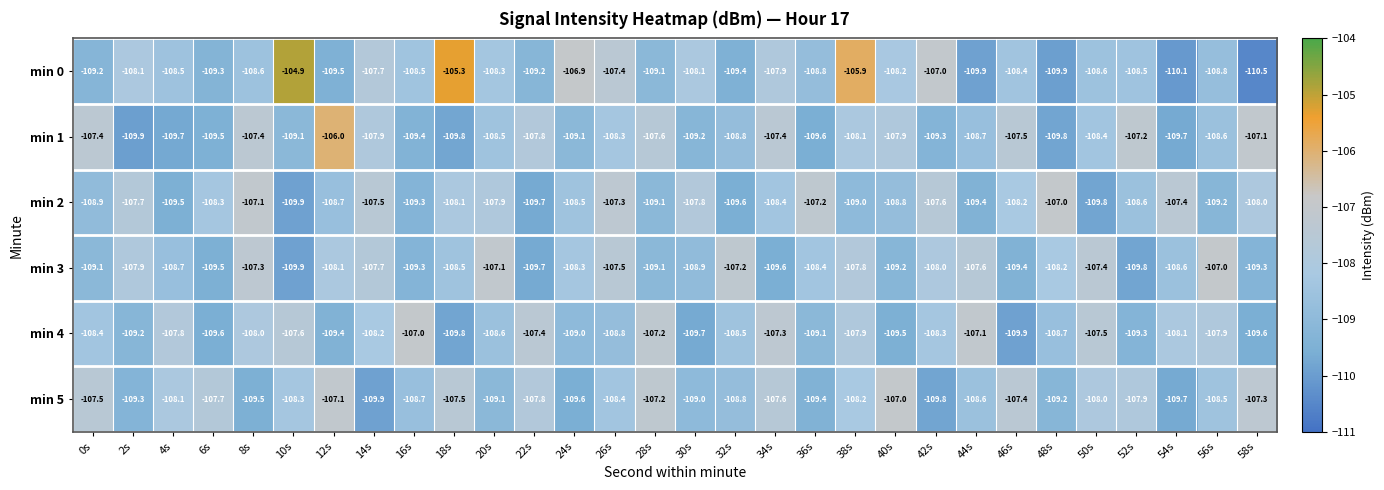

Where does the min 3 series first go above -108?

2s